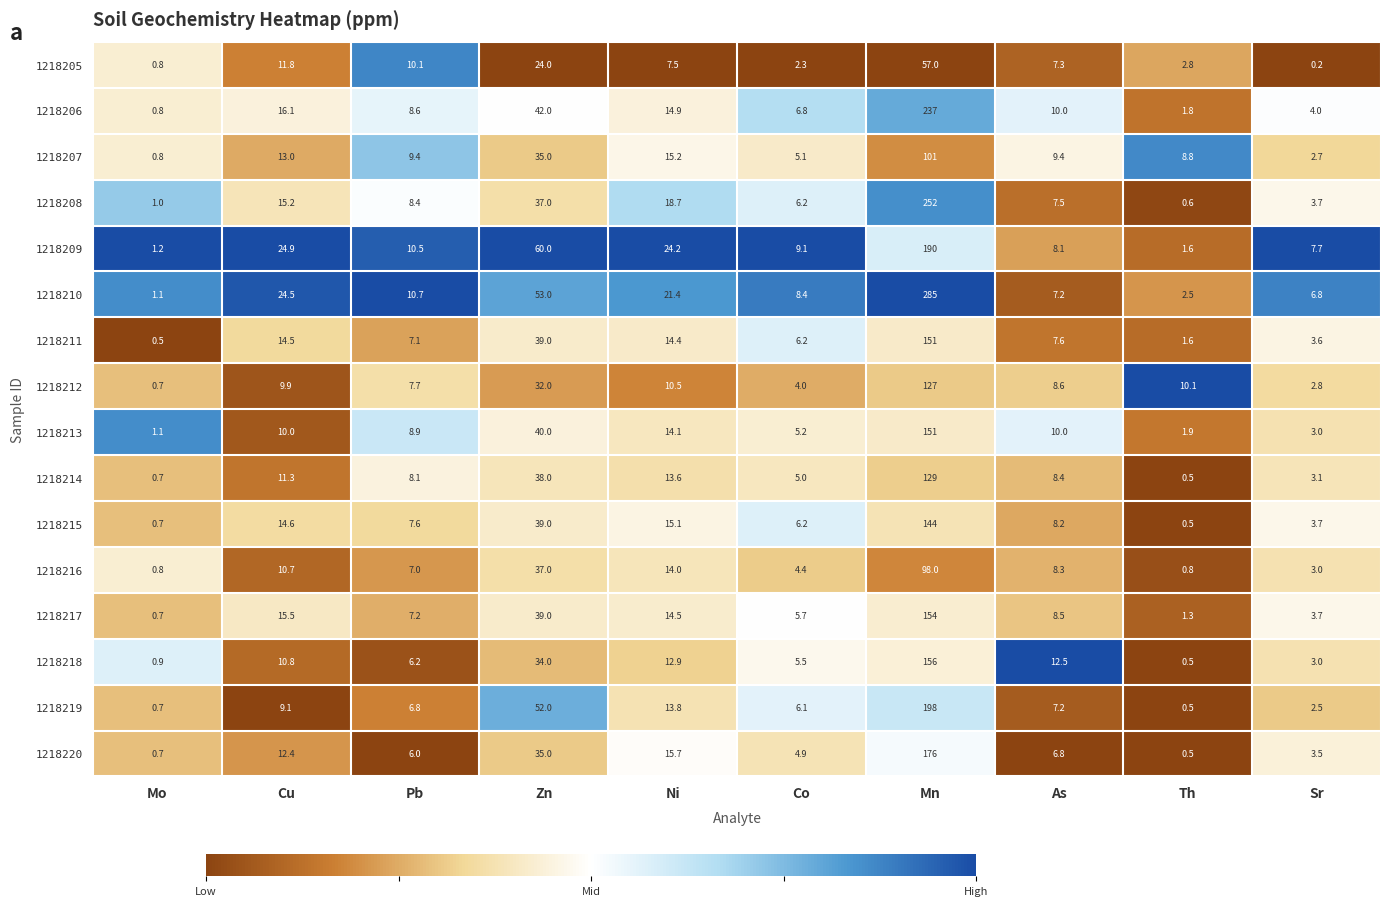

What value does the 1218219 series have at Co?

6.1